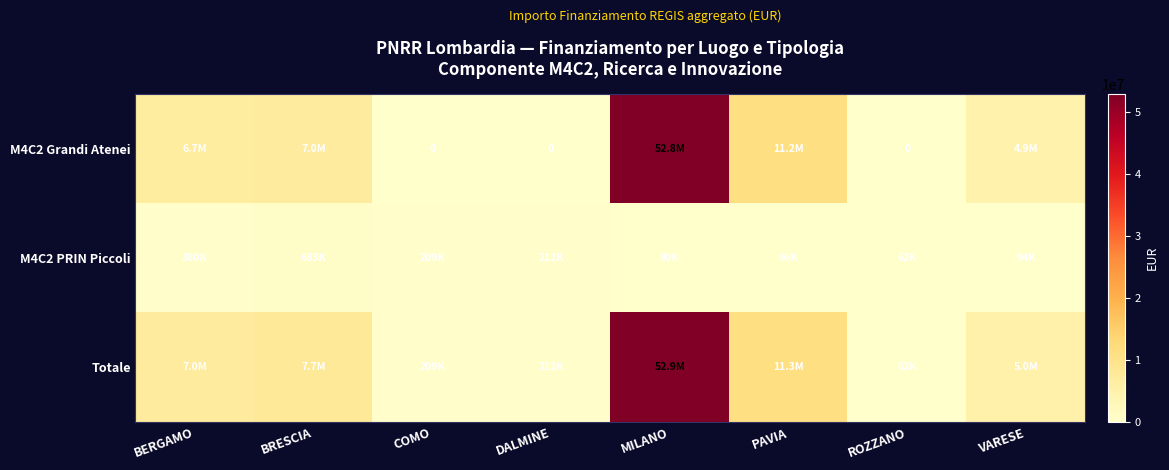

What is the difference between the highest and lowest values at ROZZANO?

62062.4